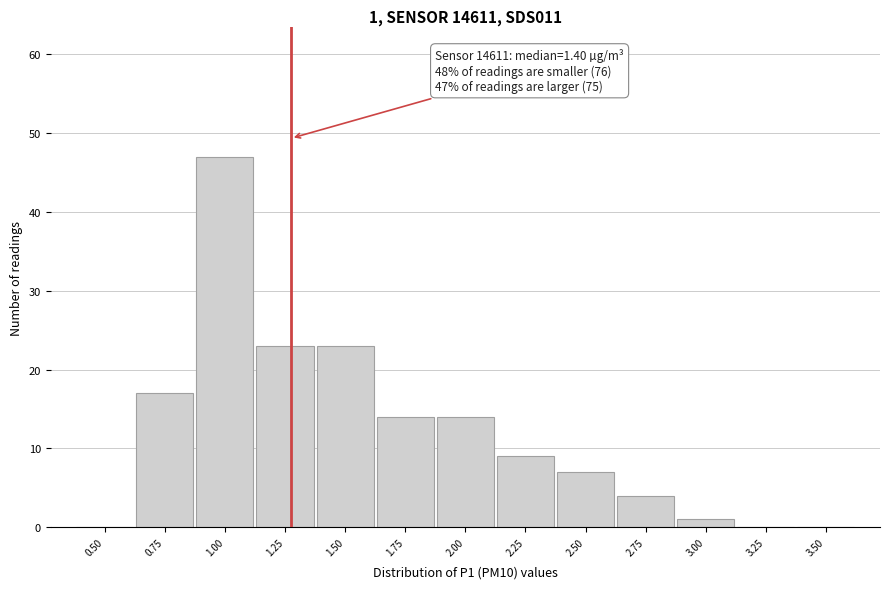

Reading left to right, extract all data points from this chart.

0.50=0	0.75=17	1.00=47	1.25=23	1.50=23	1.75=14	2.00=14	2.25=9	2.50=7	2.75=4	3.00=1	3.25=0	3.50=0